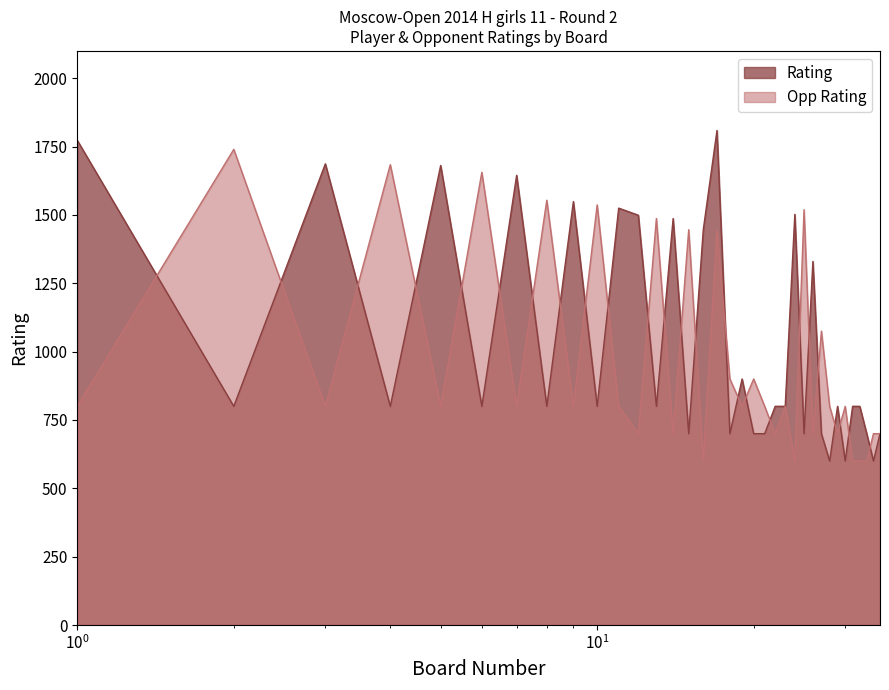

List the series in order of their overall mean, highest first.

Rating, Opp Rating